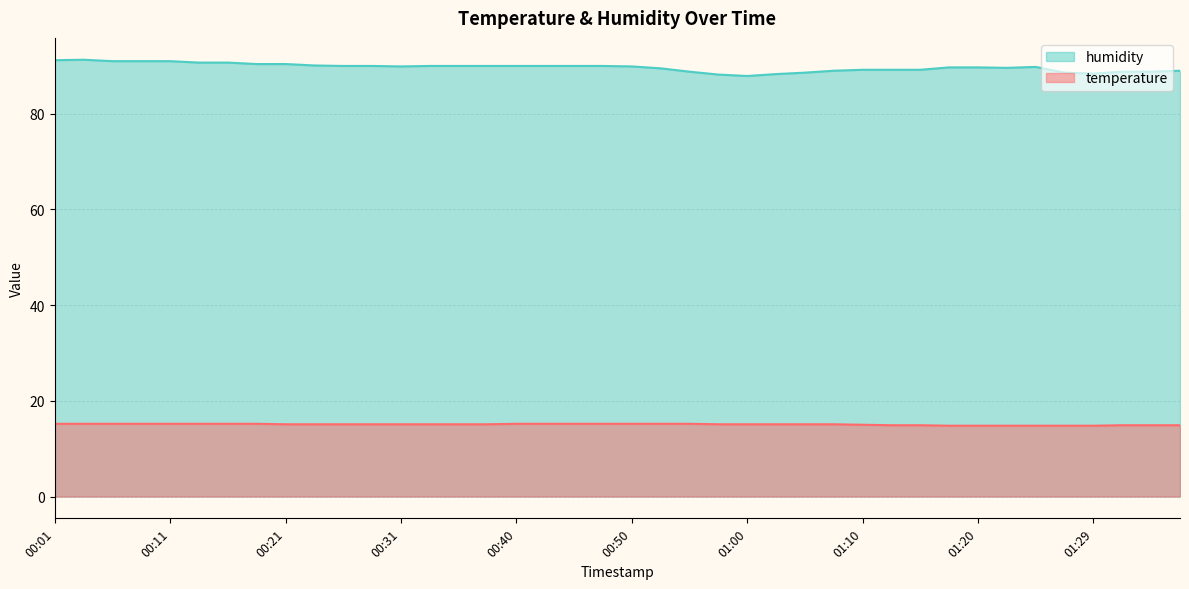

What is the label of the 31st point from the left?

01:15